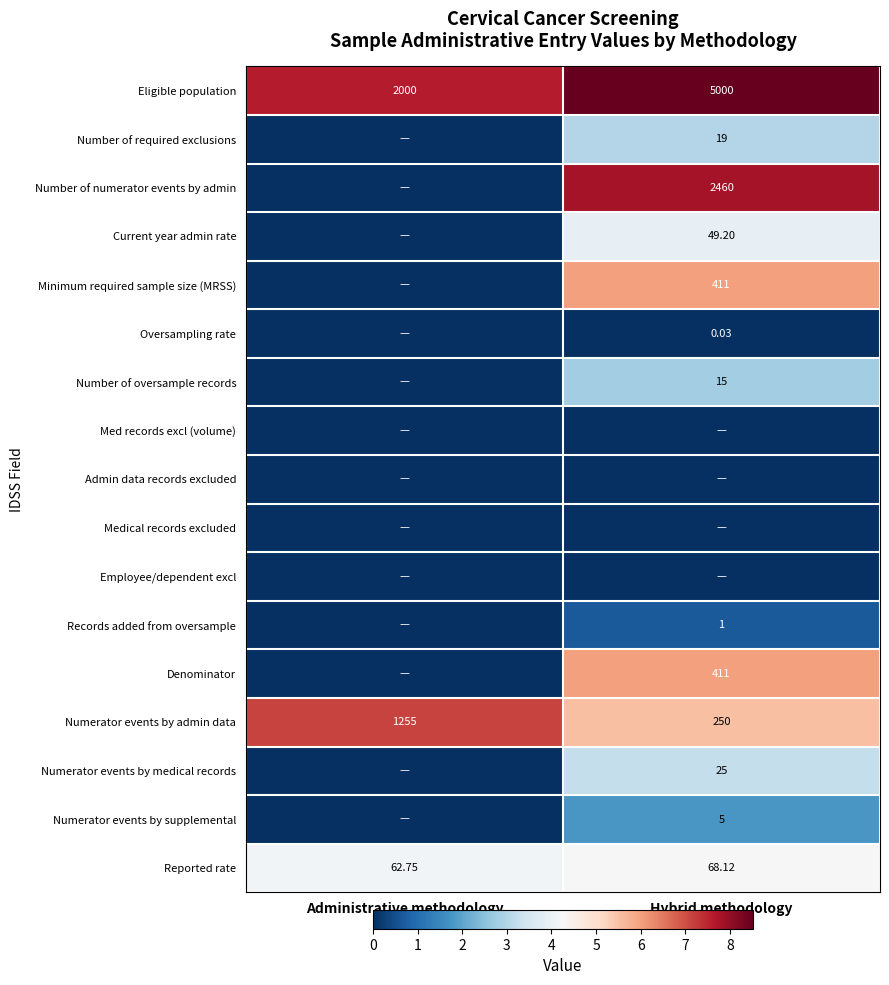

List the labels in order of Reported rate value, largest first.

Hybrid methodology, Administrative methodology